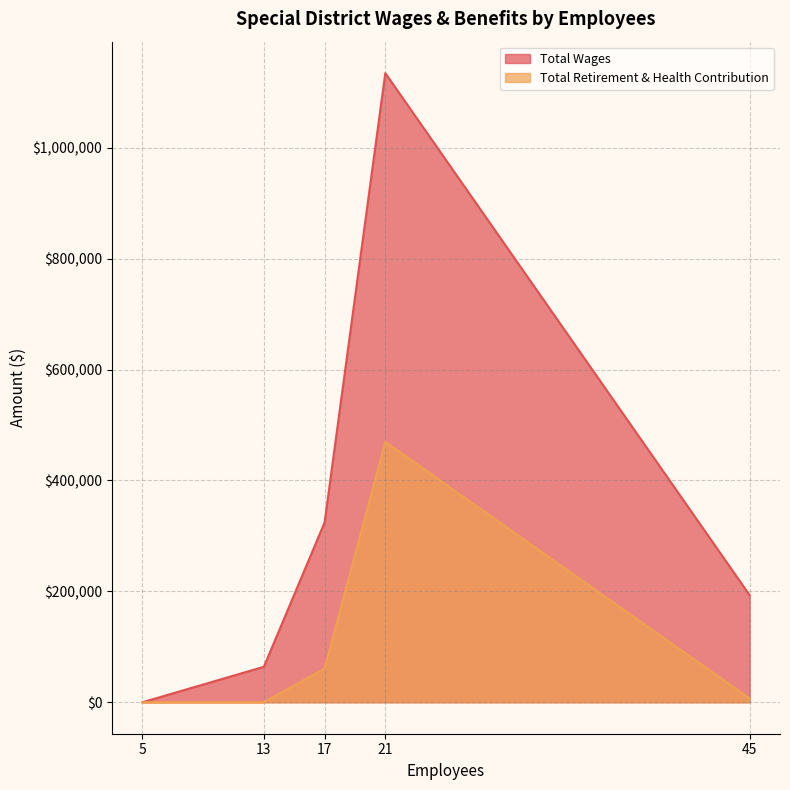

Which series has the widest spread of values?

Total Wages